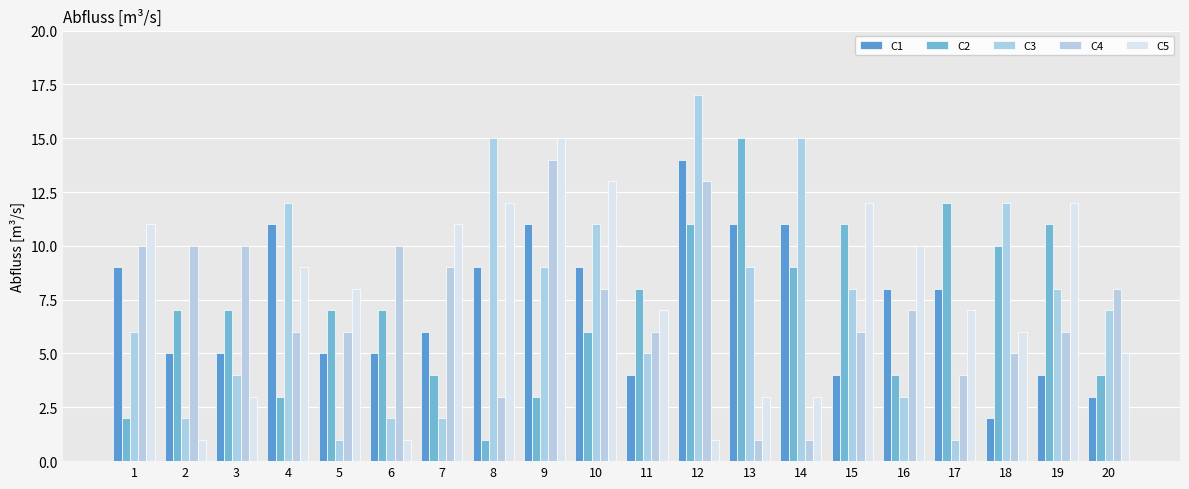

What is the smallest value displayed?

1